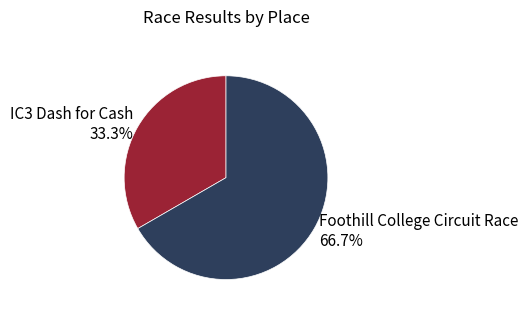

Which slice is the largest?

Foothill College Circuit Race